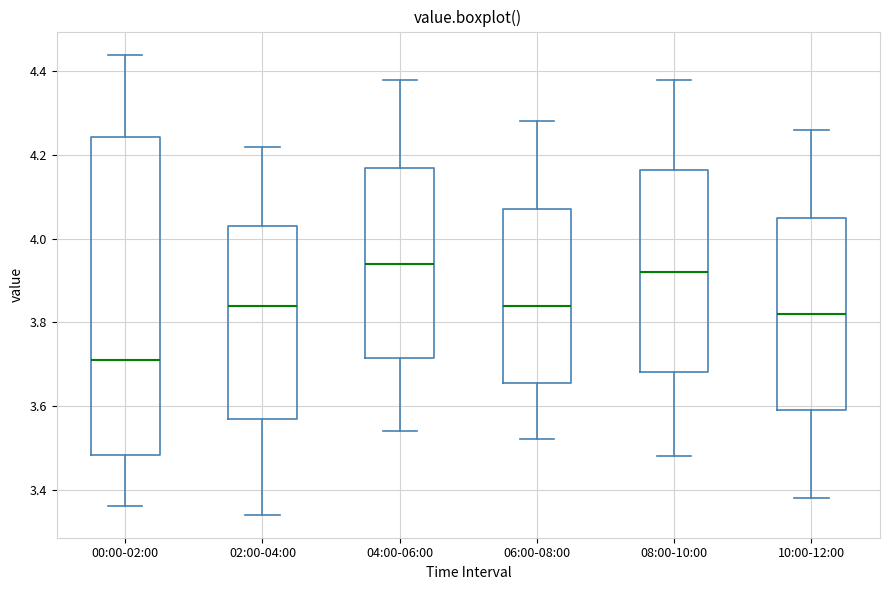

Where does the upper whisker of the box for 02:00-04:00 end on the y-axis? The values are not printed on the chart, so give them approximately, as read against the axis.

4.22